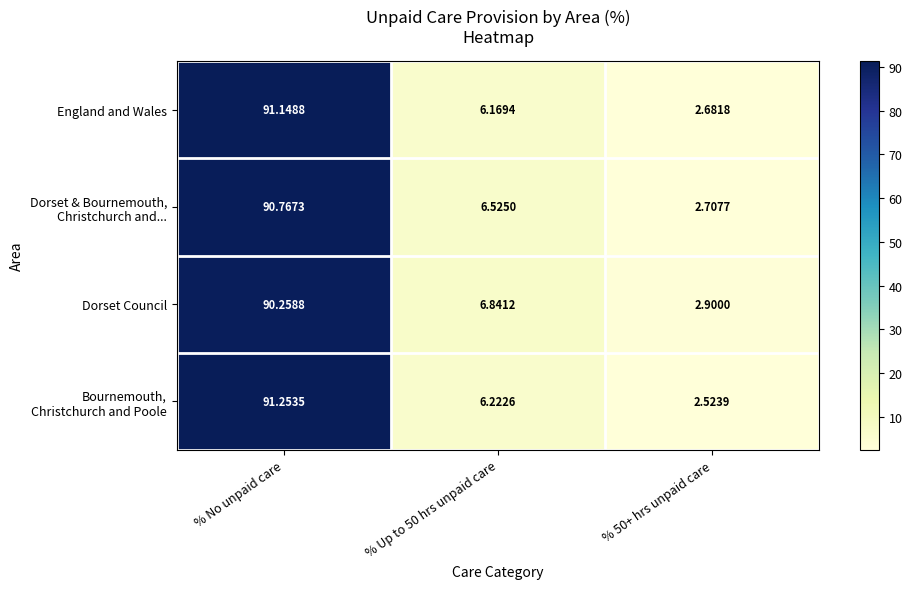

At which category is the sum across all series the highest?

% No unpaid care